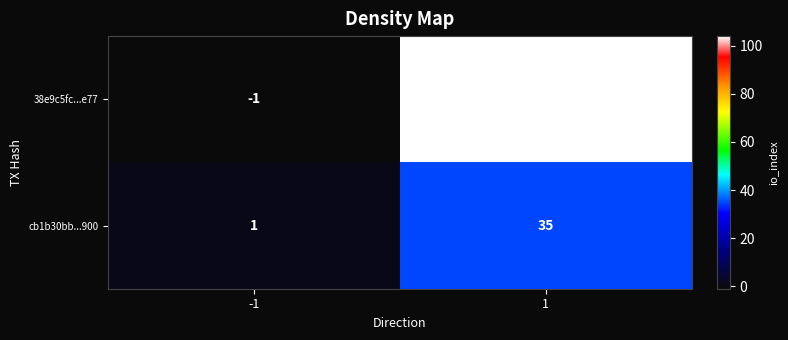

What is the difference between the 38e9c5fc...e77 values at -1 and 1?

105